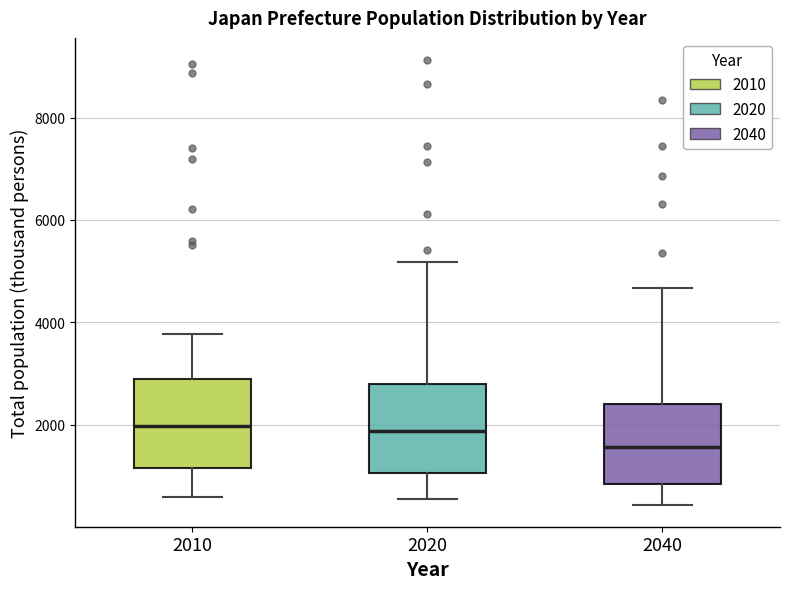

Which box has the lowest median line?

2040